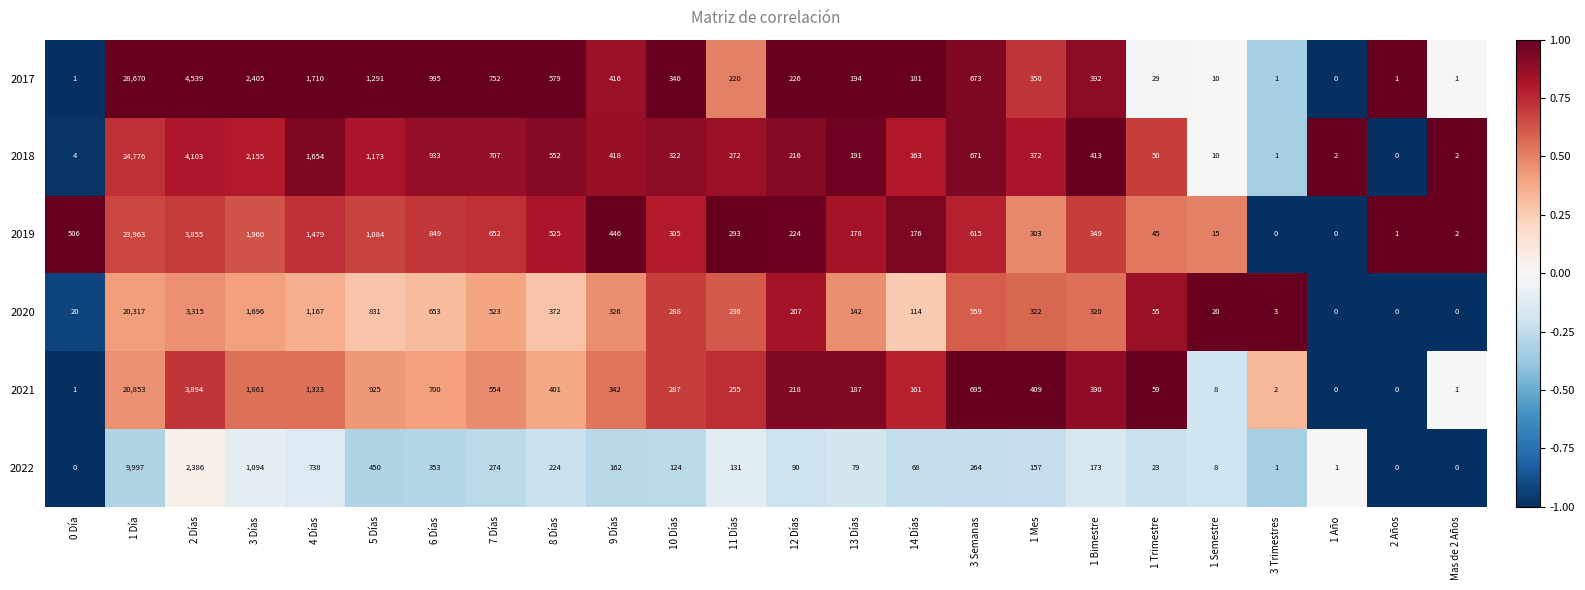

Rank the series by their maximum value, from highest to lowest.

2017, 2018, 2019, 2021, 2020, 2022